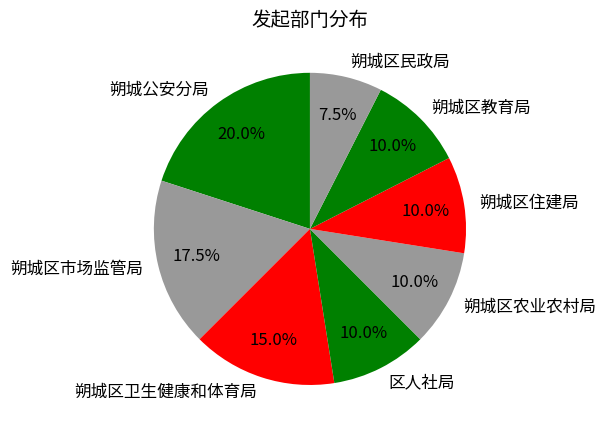

Does 朔城区农业农村局 represent more than half of the total?

No